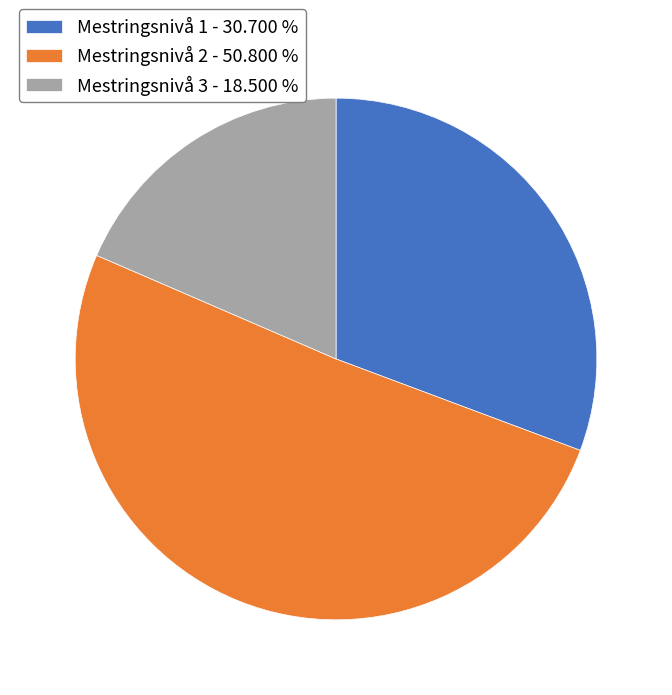

Is the sum of Mestringsnivå 1 - 30.700 % and Mestringsnivå 3 - 18.500 % greater than half?

No